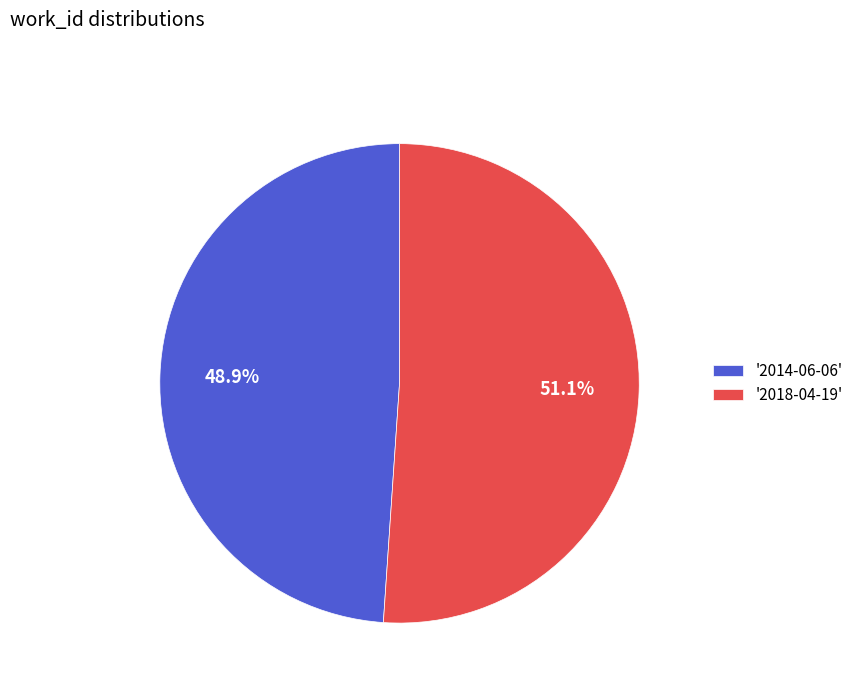

Which has a higher value, '2018-04-19' or '2014-06-06'?

'2018-04-19'